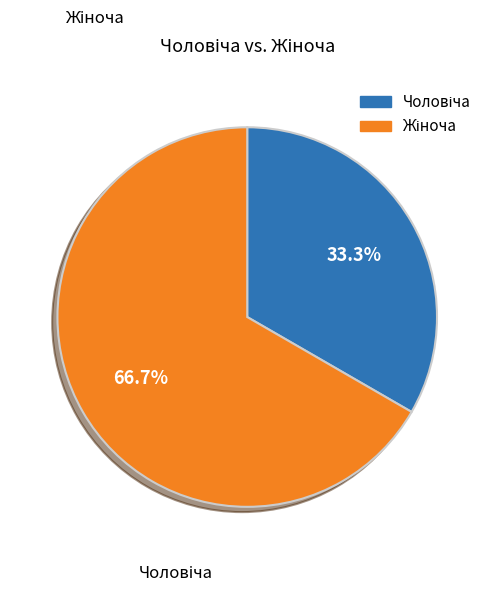

Is there a majority slice in this chart?

Yes